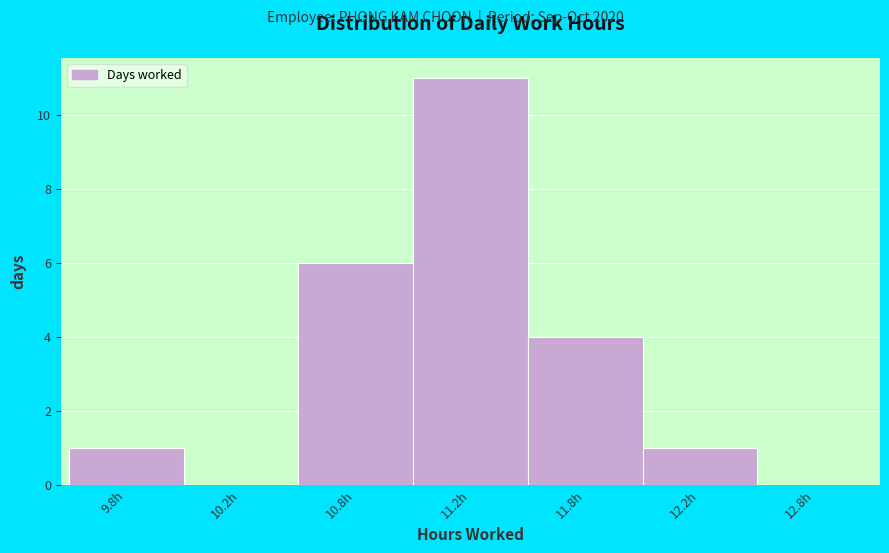

Reading left to right, list all the values displayed in this chart.

9.8h=1	10.2h=0	10.8h=6	11.2h=11	11.8h=4	12.2h=1	12.8h=0